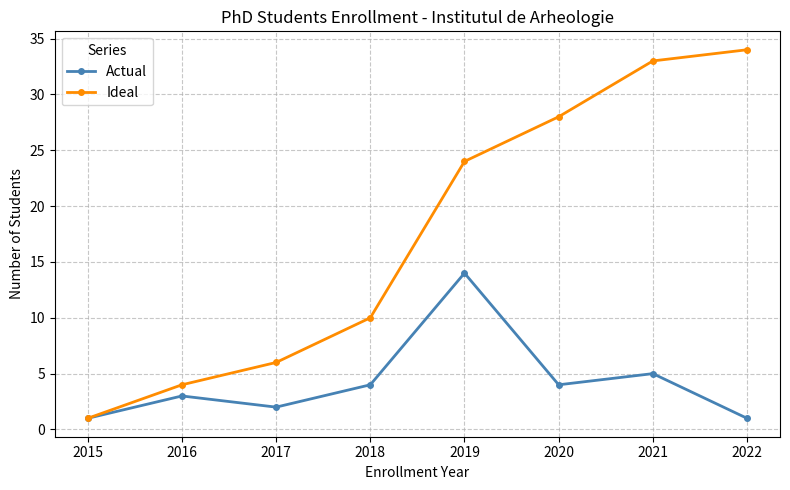

Reading left to right, transcribe all the data shown in this chart.

Actual: 2015=1	2016=3	2017=2	2018=4	2019=14	2020=4	2021=5	2022=1
Ideal: 2015=1	2016=4	2017=6	2018=10	2019=24	2020=28	2021=33	2022=34